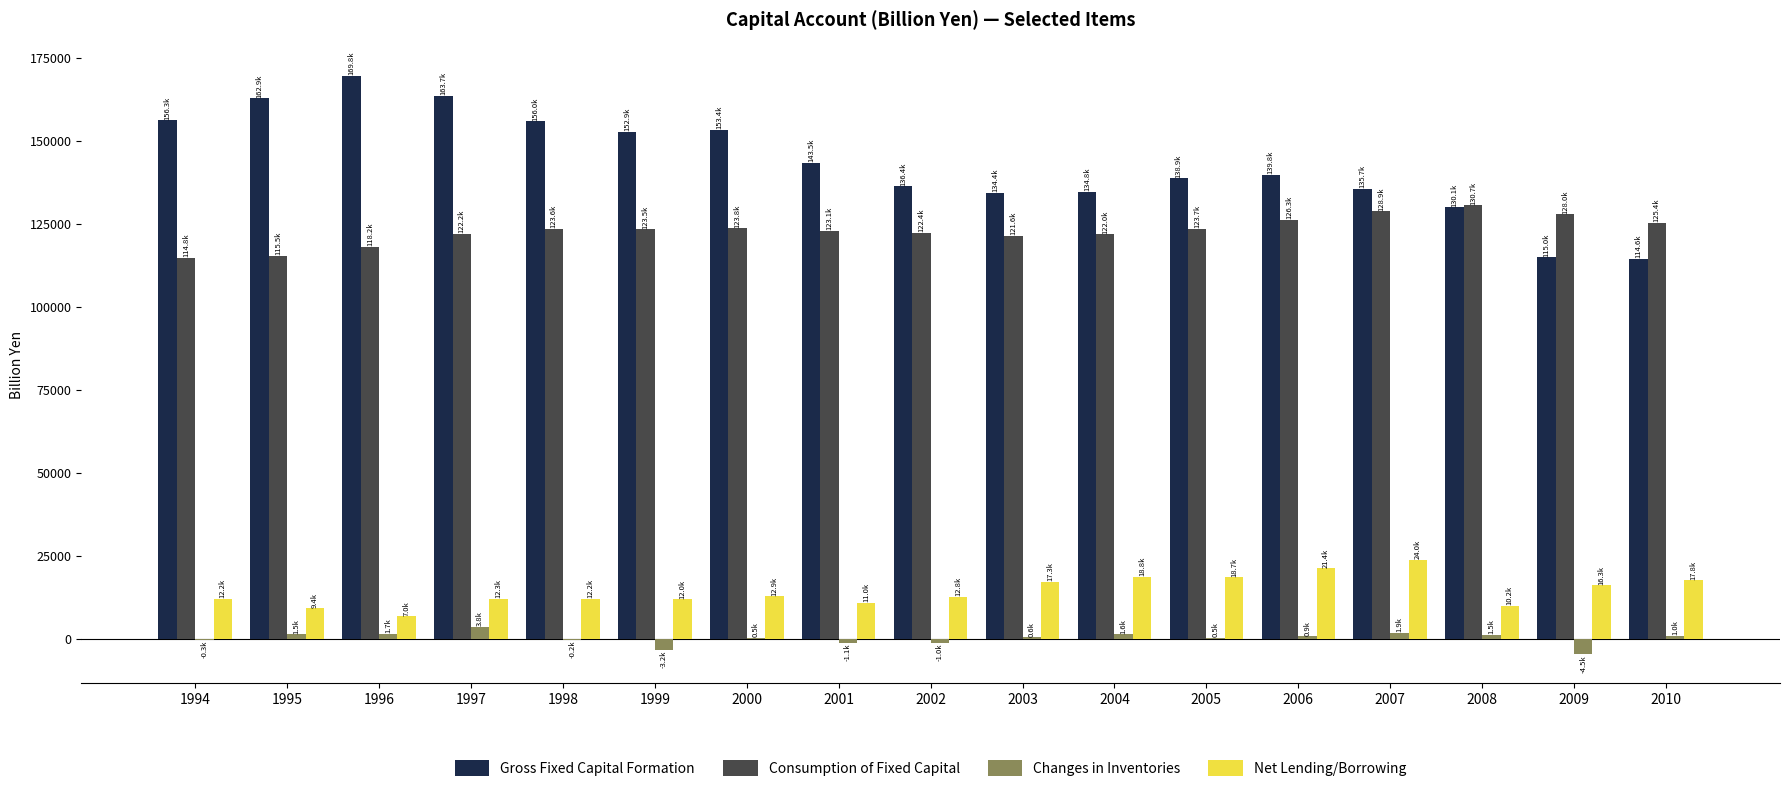

What is the sum of all Consumption of Fixed Capital values?

2093700.6